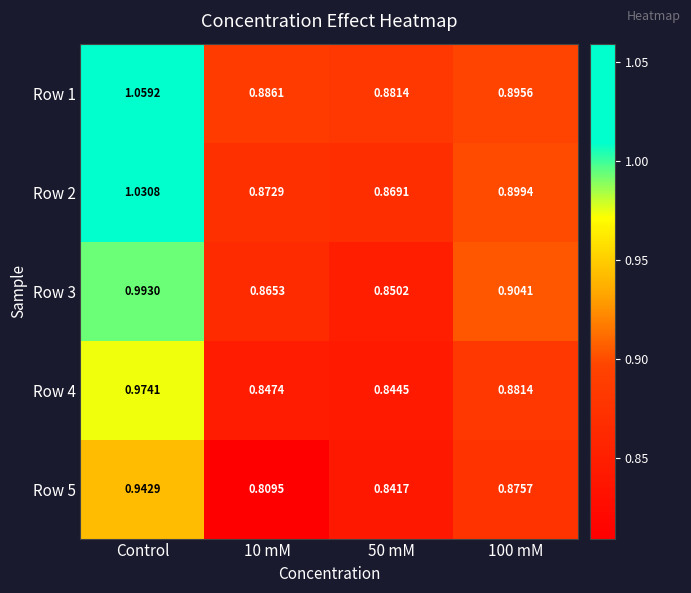

Which category has the highest value in the Row 3 series?

Control